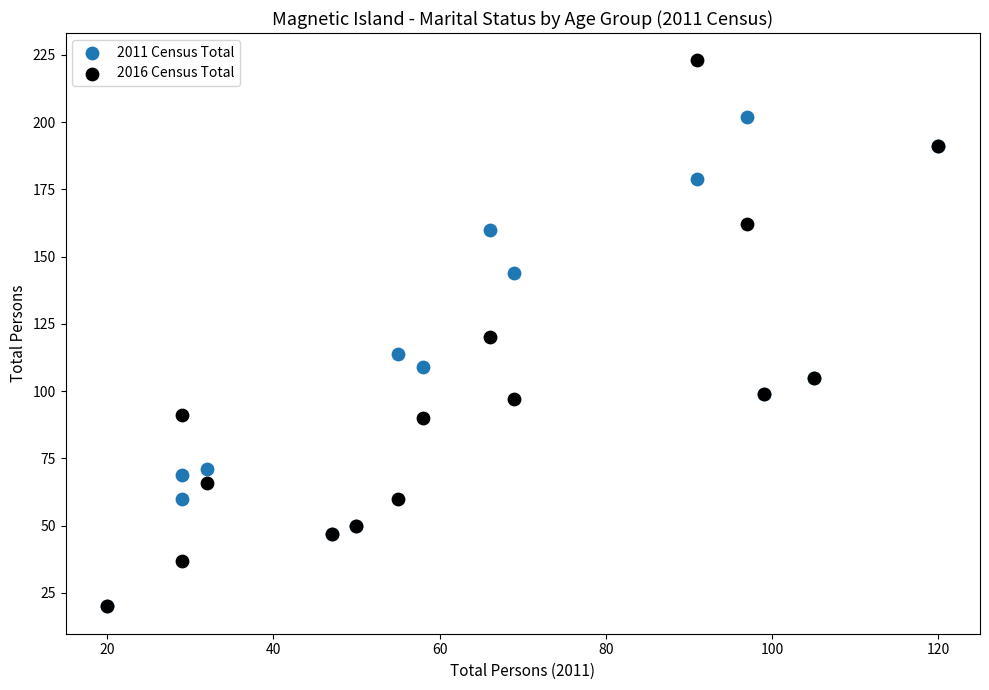

What are all the series names shown in the legend?

2011 Census Total, 2016 Census Total